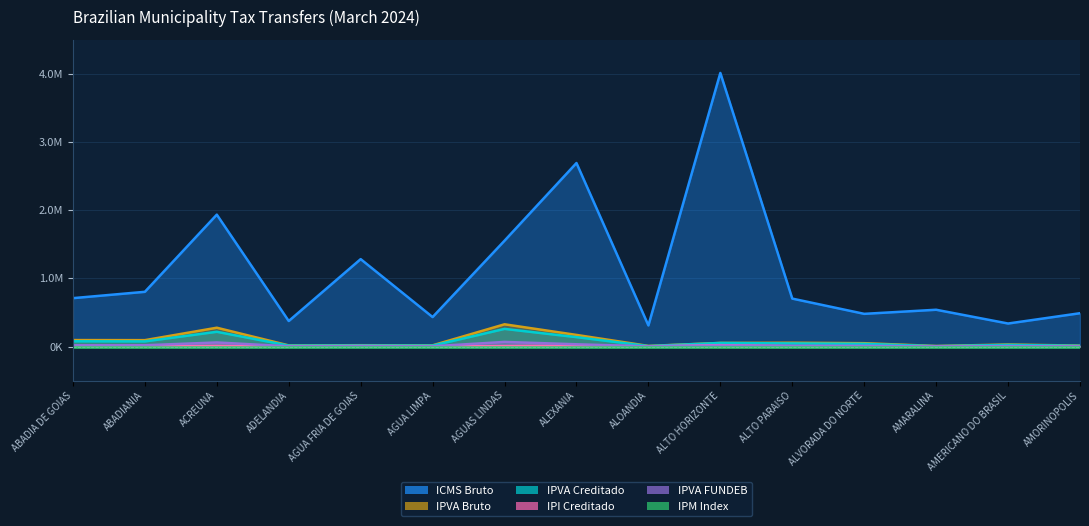

What is the sum of all IPI Creditado values?

81565.0